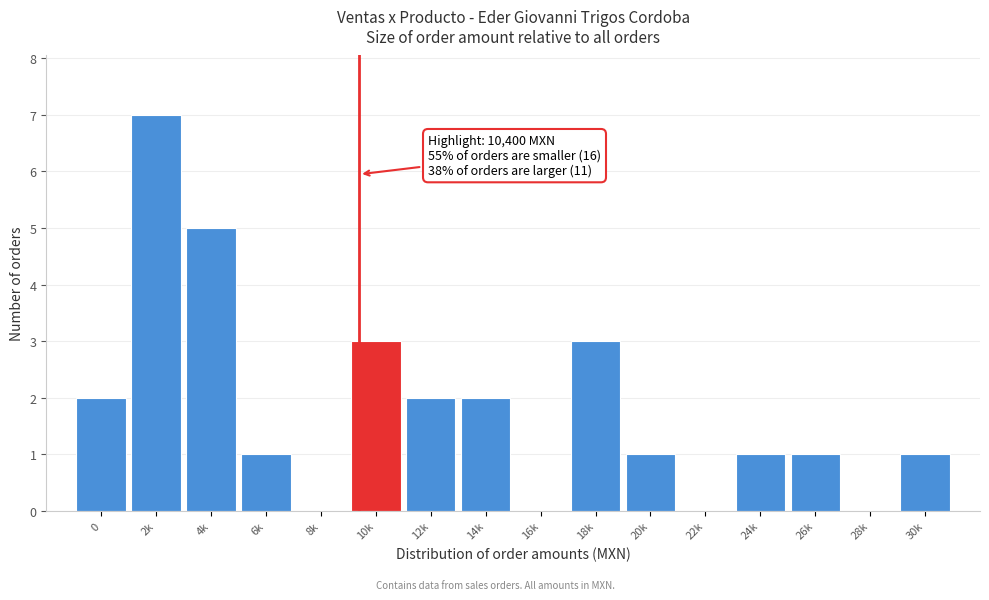

Reading left to right, transcribe all the data shown in this chart.

0=2	2k=7	4k=5	6k=1	8k=0	10k=3	12k=2	14k=2	16k=0	18k=3	20k=1	22k=0	24k=1	26k=1	28k=0	30k=1